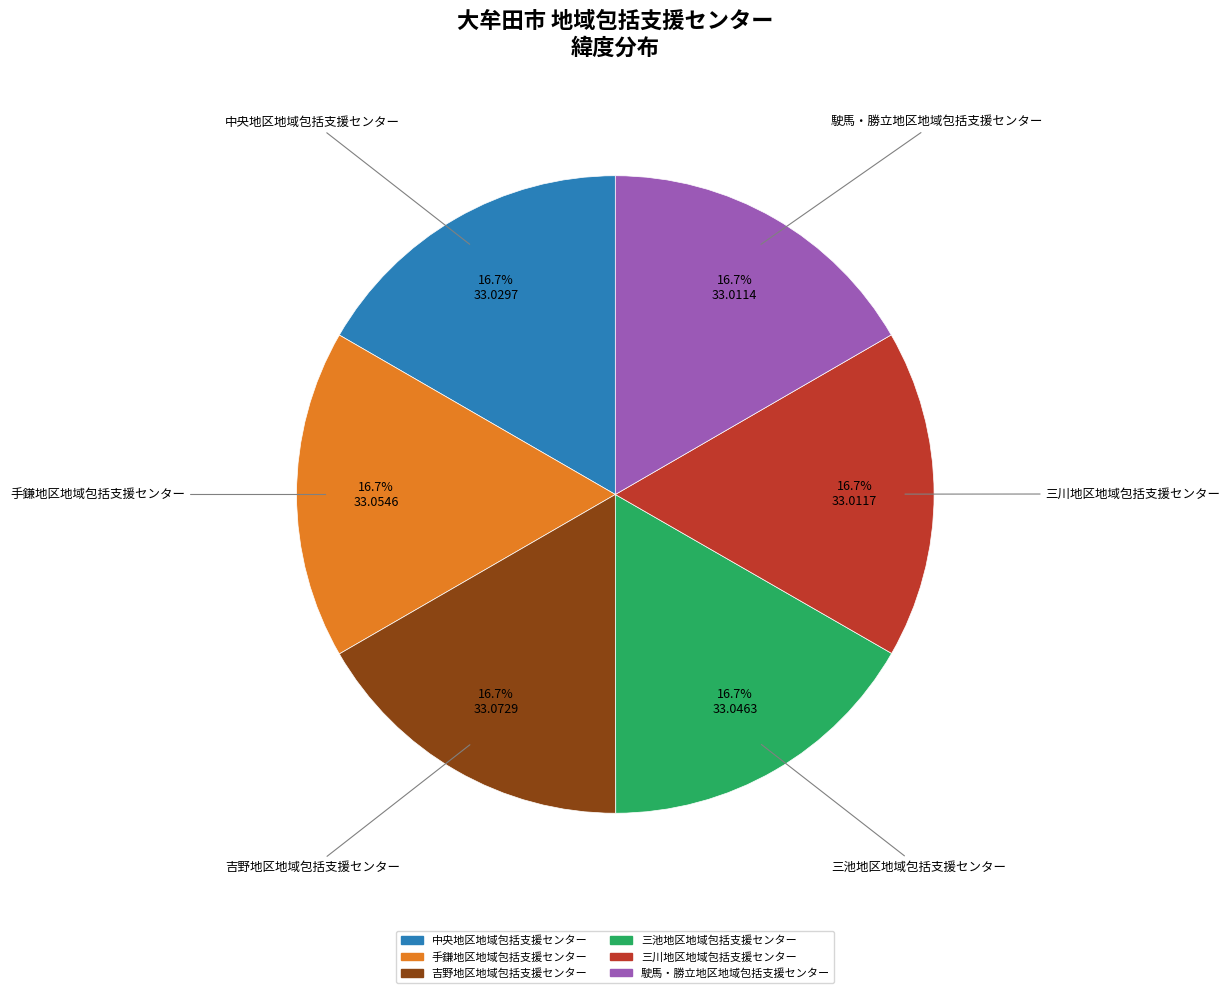

To the nearest percent, what percentage of the pie is 吉野地区地域包括支援センター?

17%